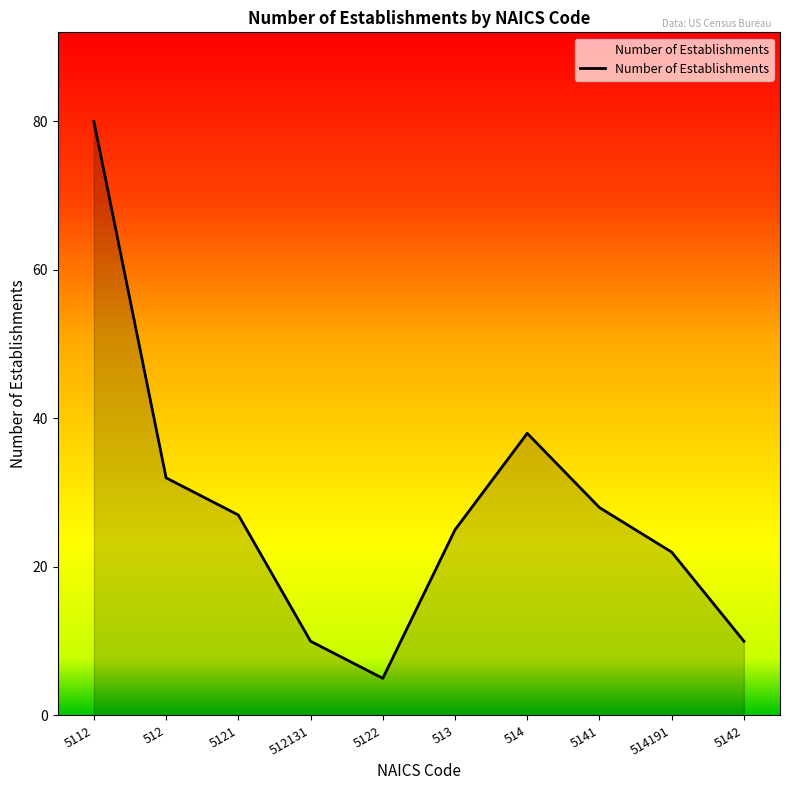

How many series are shown in this chart?

1